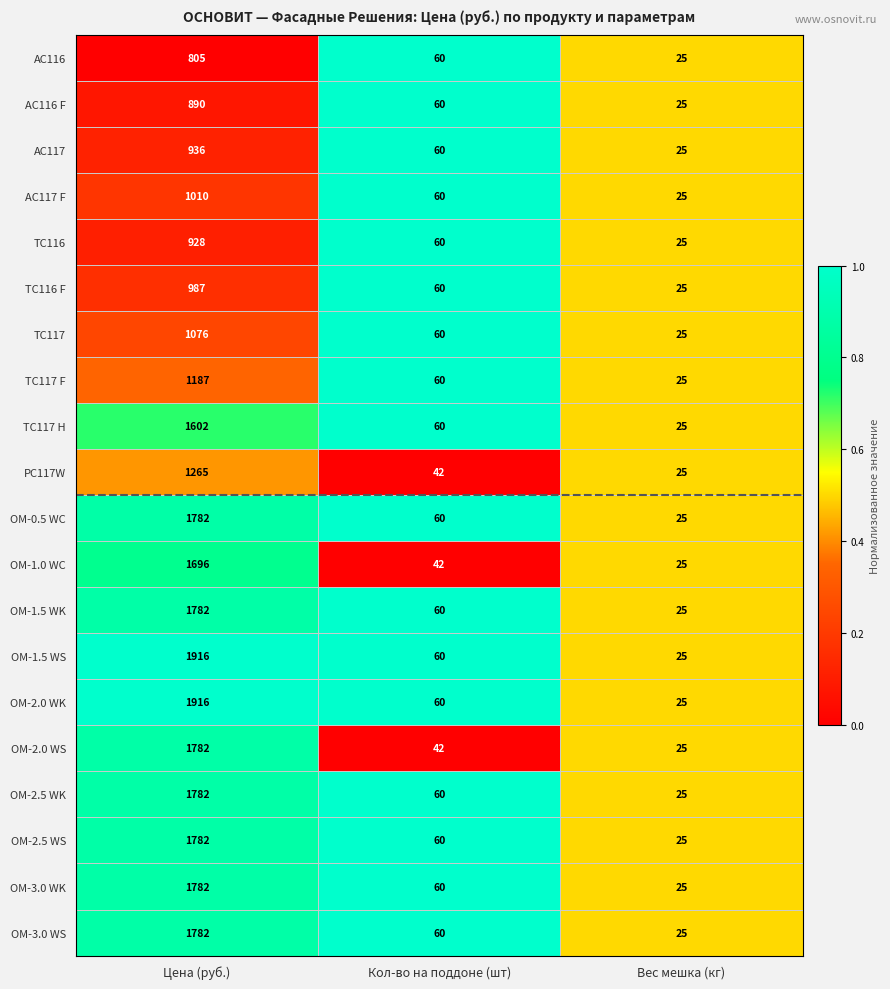

What value does the OM-2.5 WK series have at Вес мешка (кг)?

25